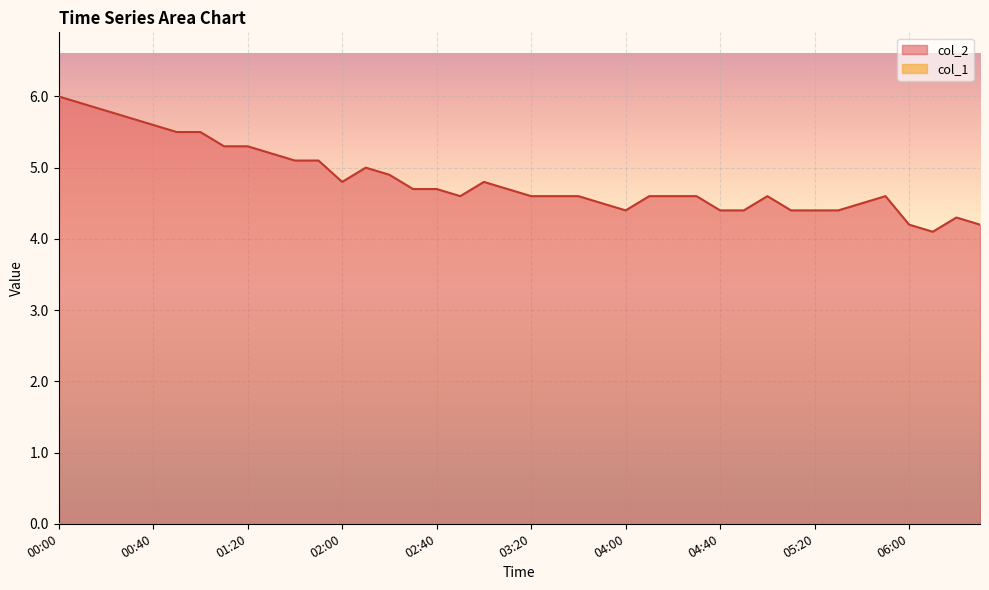

How many distinct data groups are displayed?

2